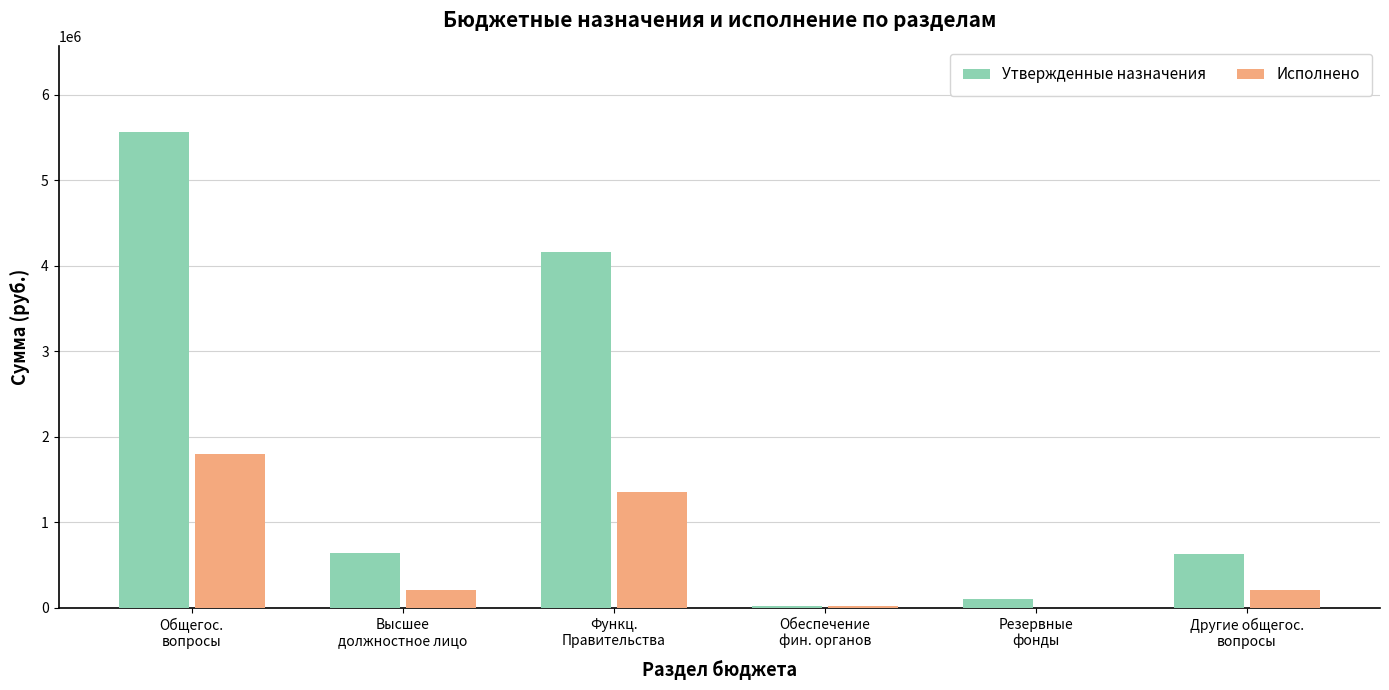

What value does the Утвержденные назначения series have at Общегос.
вопросы?

5562532.4